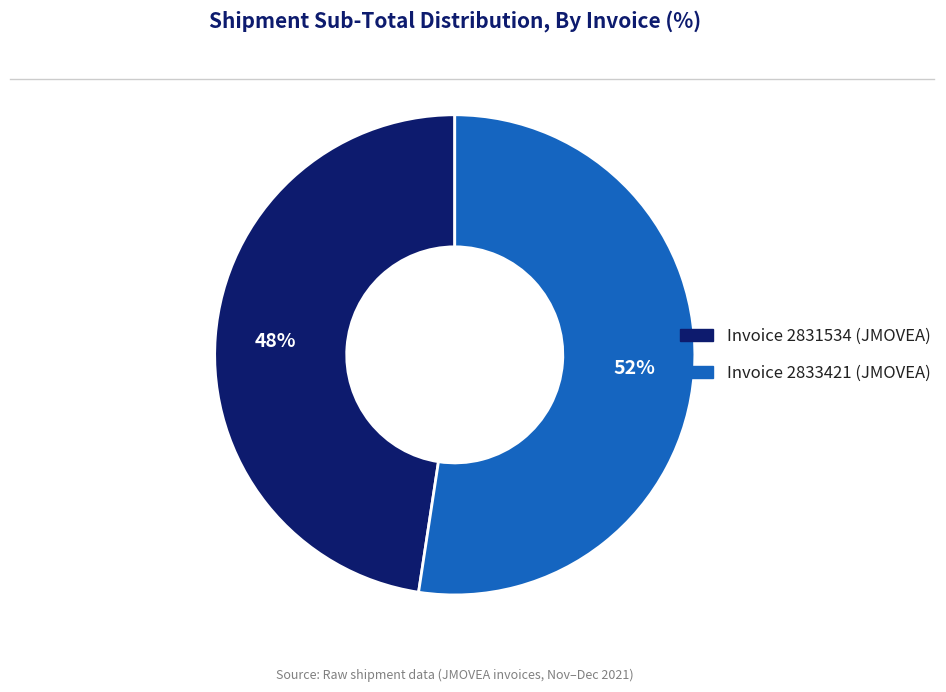

Rank the categories by value from highest to lowest.

Invoice 2833421 (JMOVEA), Invoice 2831534 (JMOVEA)